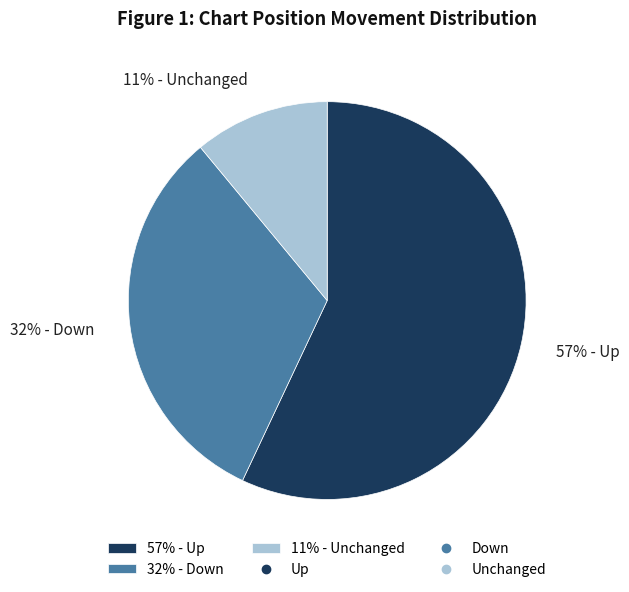

To the nearest percent, what percentage of the pie is 57% - Up?

57%